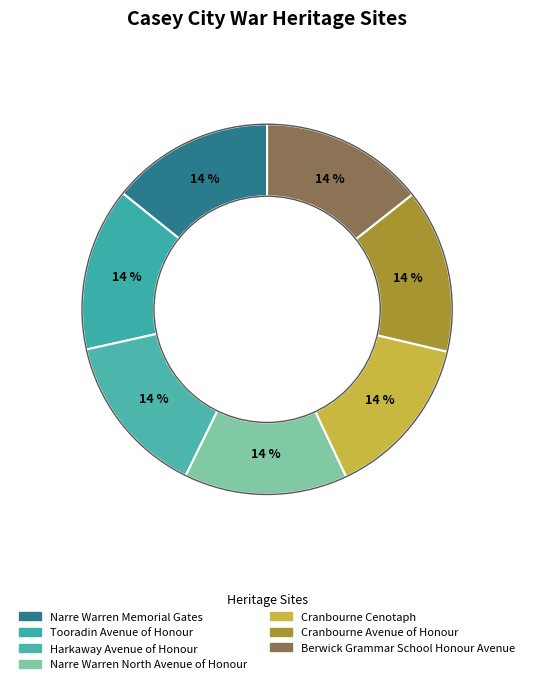

Count the number of slices in the pie.

7